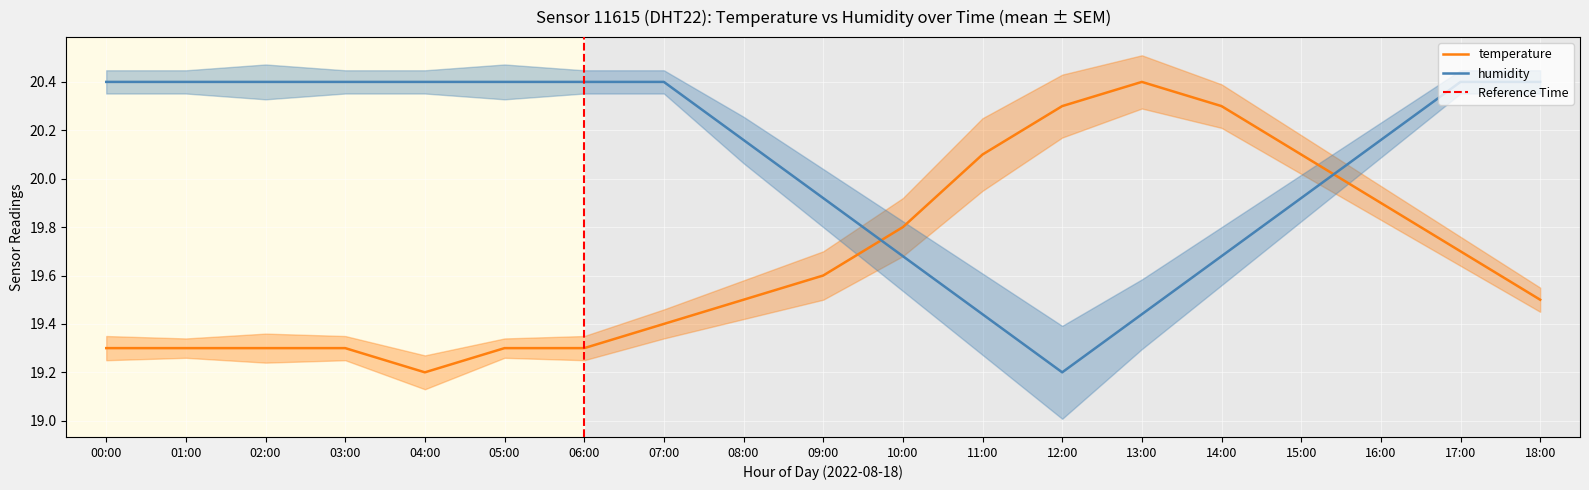

What is the sum of all temperature values?

373.6